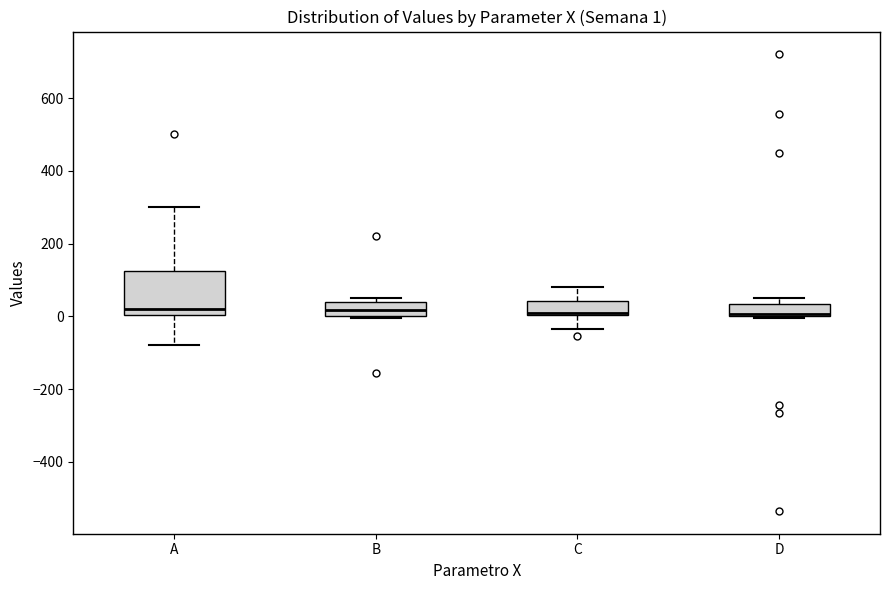

Which box is the tallest, from its lower edge to its upper edge?

A